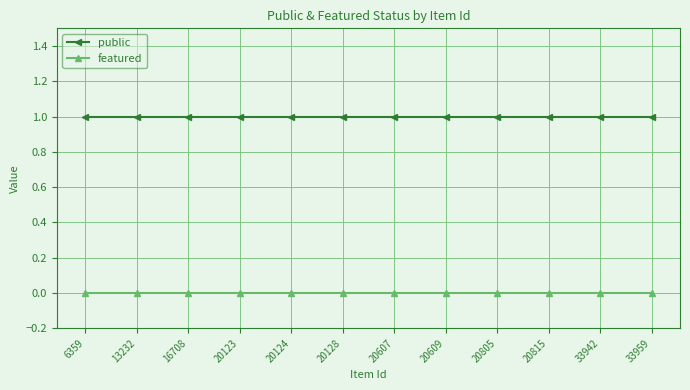

Reading left to right, what are all the values shown in this chart?

public: 6359=1	13232=1	16708=1	20123=1	20124=1	20128=1	20607=1	20609=1	20805=1	20815=1	33942=1	33959=1
featured: 6359=0	13232=0	16708=0	20123=0	20124=0	20128=0	20607=0	20609=0	20805=0	20815=0	33942=0	33959=0